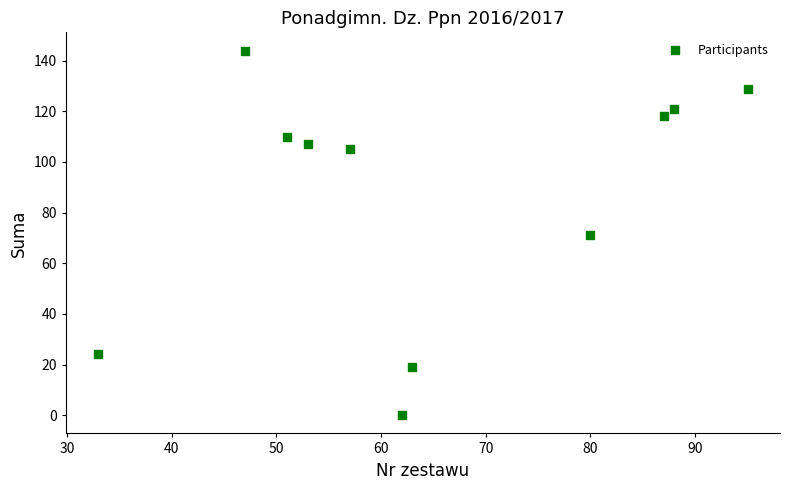

What is the average Y value?

86